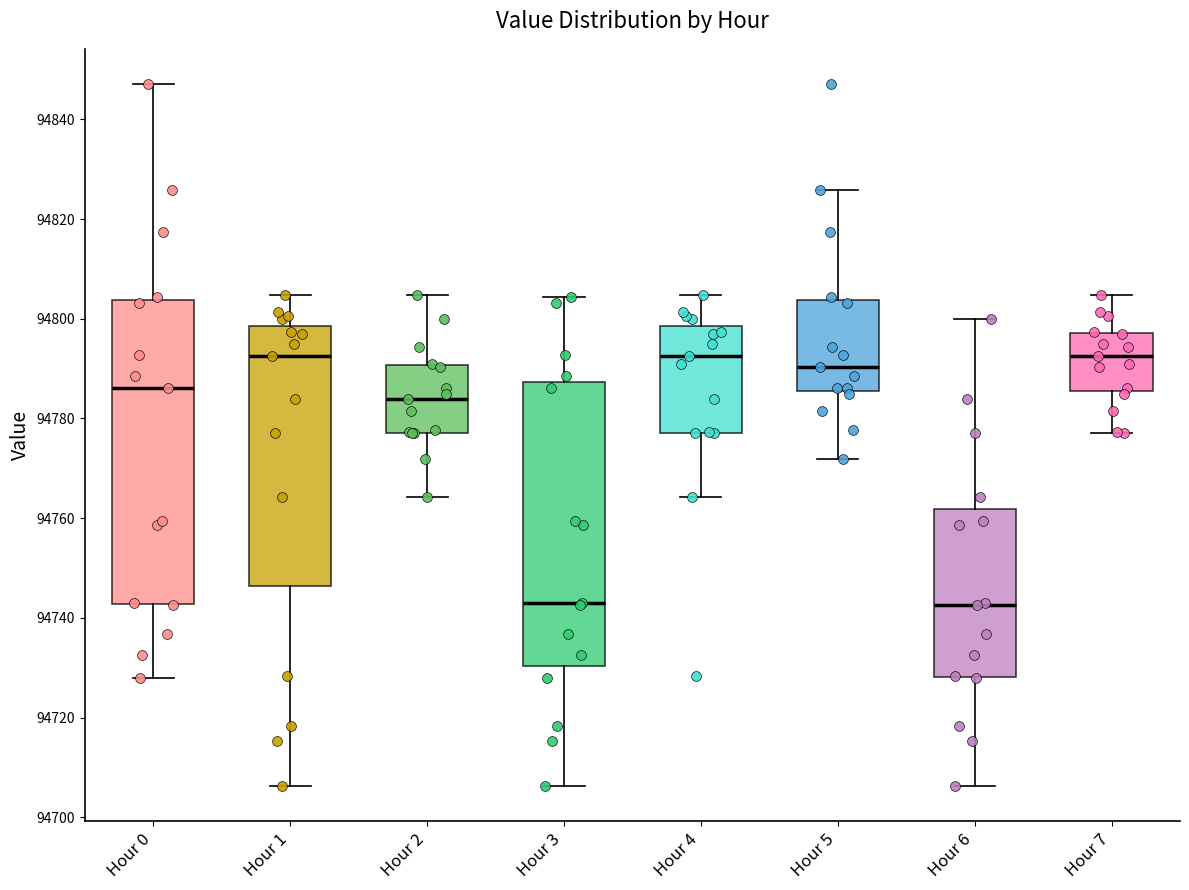

Comparing the boxes themselves (not the whiskers), which one is the tallest?

Hour 0